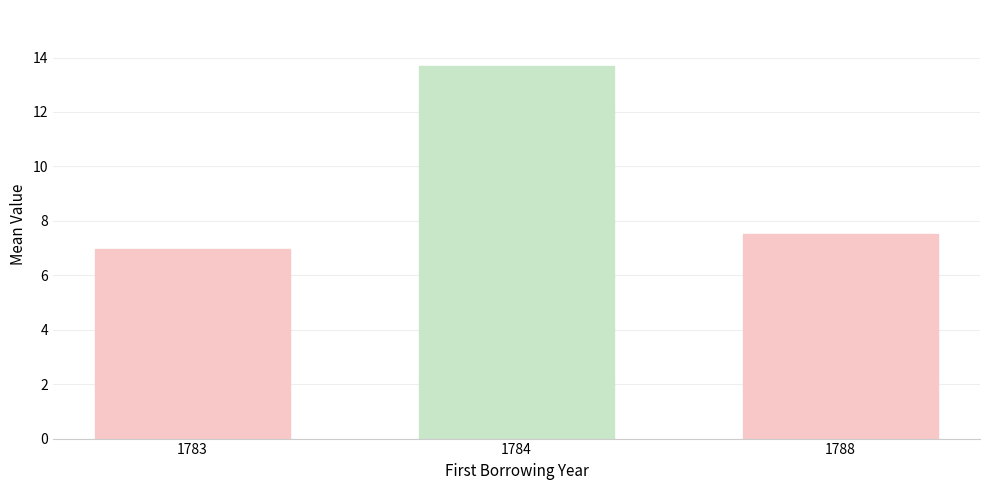

How many distinct data groups are displayed?

1